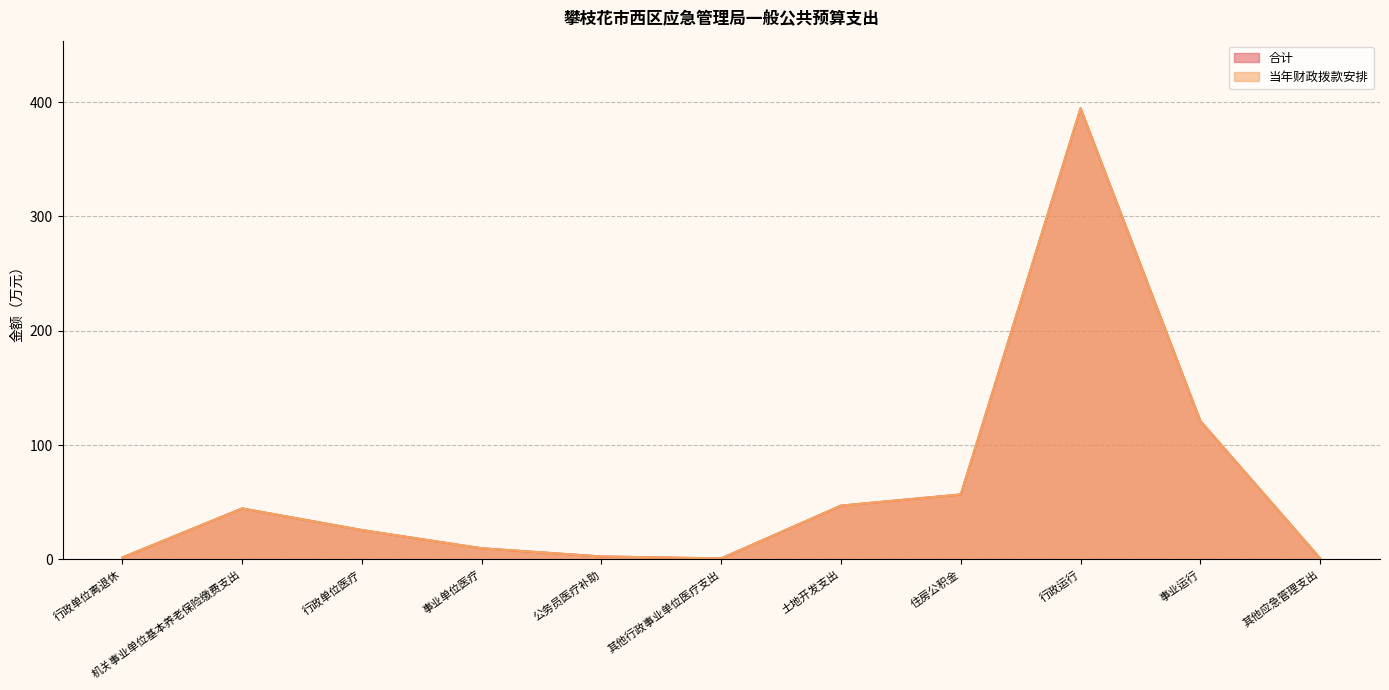

What is the average value of the 当年财政拨款安排 series?

64.1